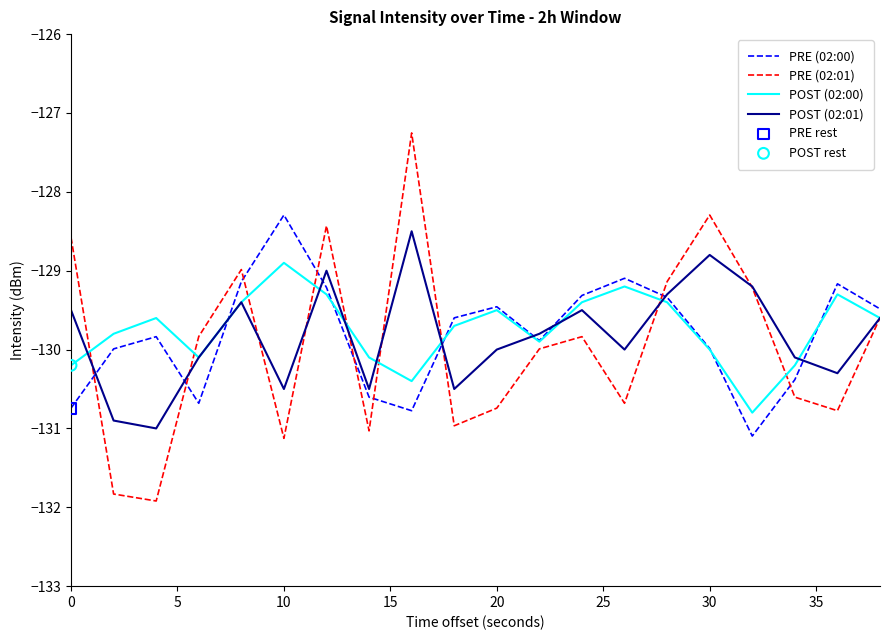

Which series has the widest spread of values?

PRE (02:01)